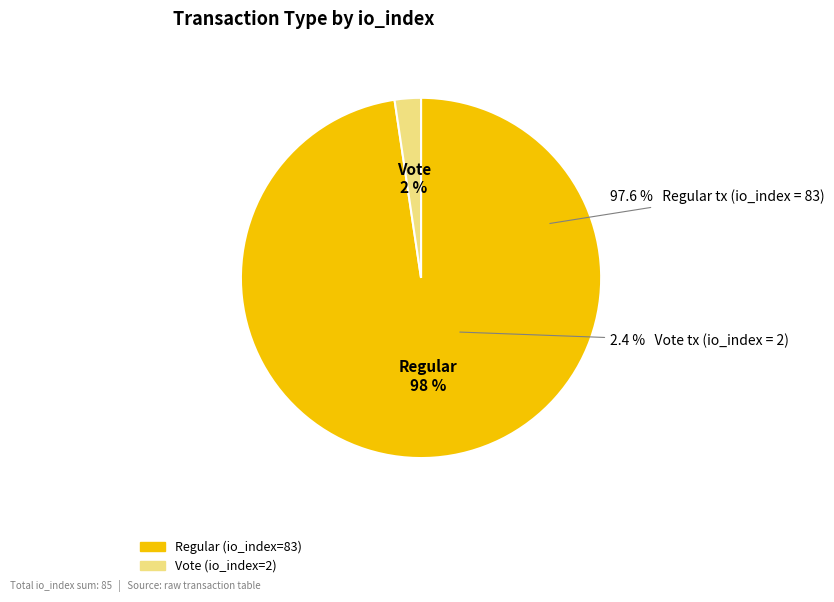

To the nearest percent, what is the combined percentage of Vote and Regular?

100%